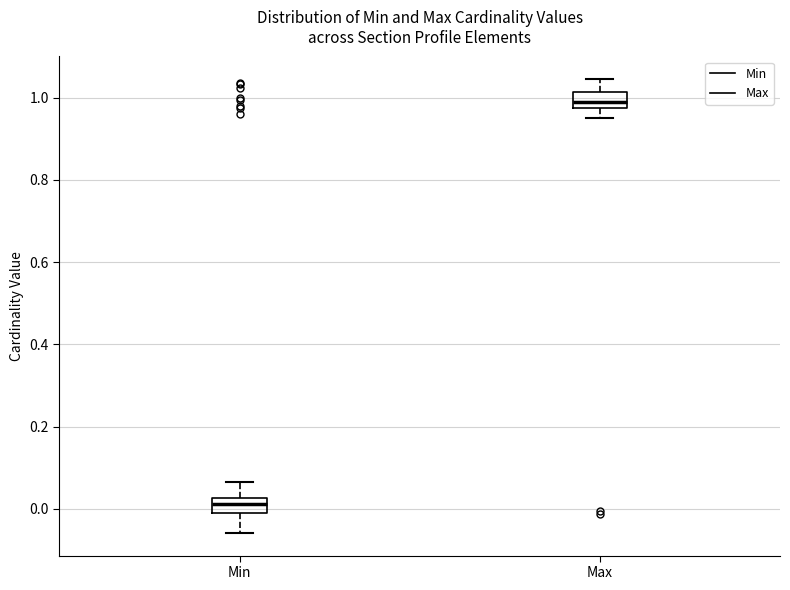

Which box's median line is the highest?

Max